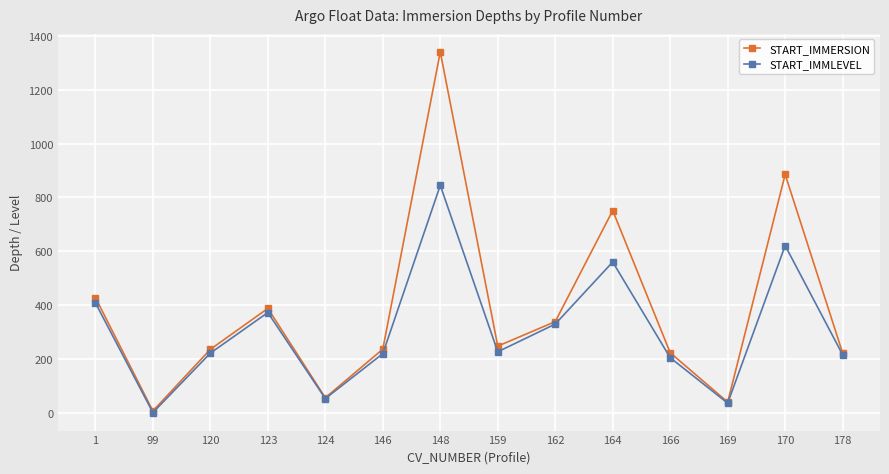

What is the difference between the maximum and minimum values in the START_IMMERSION series?

1335.4